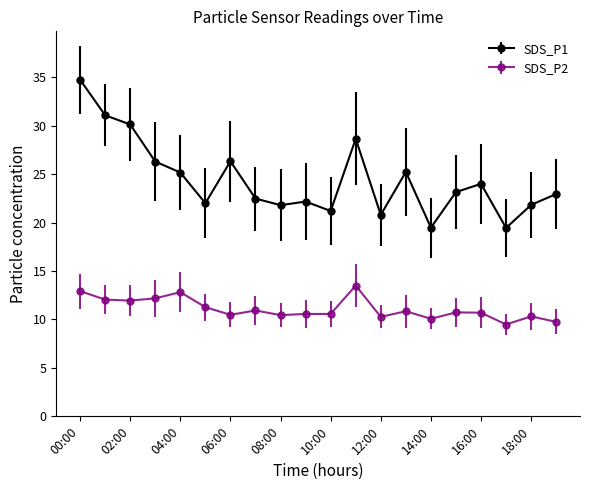

True or false: SDS_P1 has more than 1 interior local peaks.

True